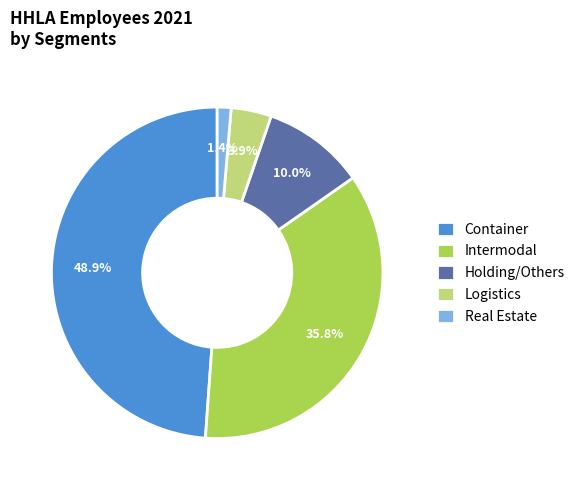

Is Container the majority of the pie?

No